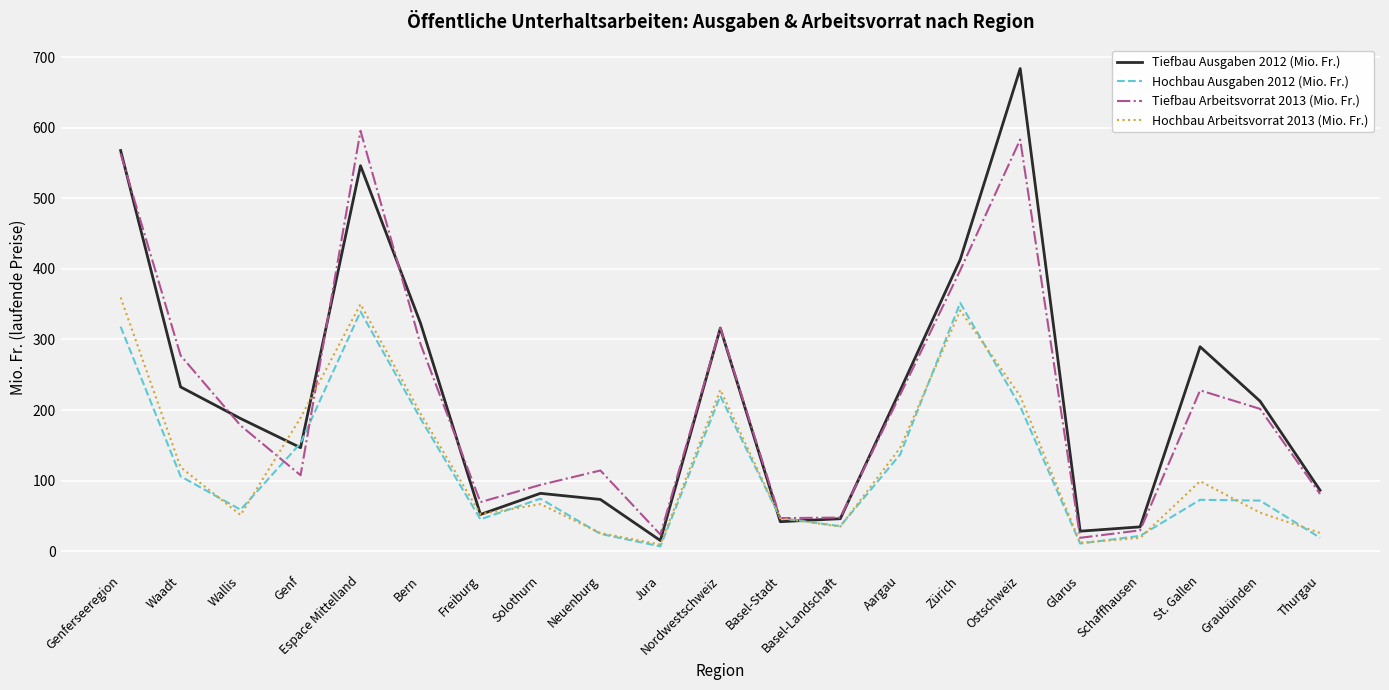

The value of Hochbau Arbeitsvorrat 2013 (Mio. Fr.) at Genf is 189.0. True or false?

True